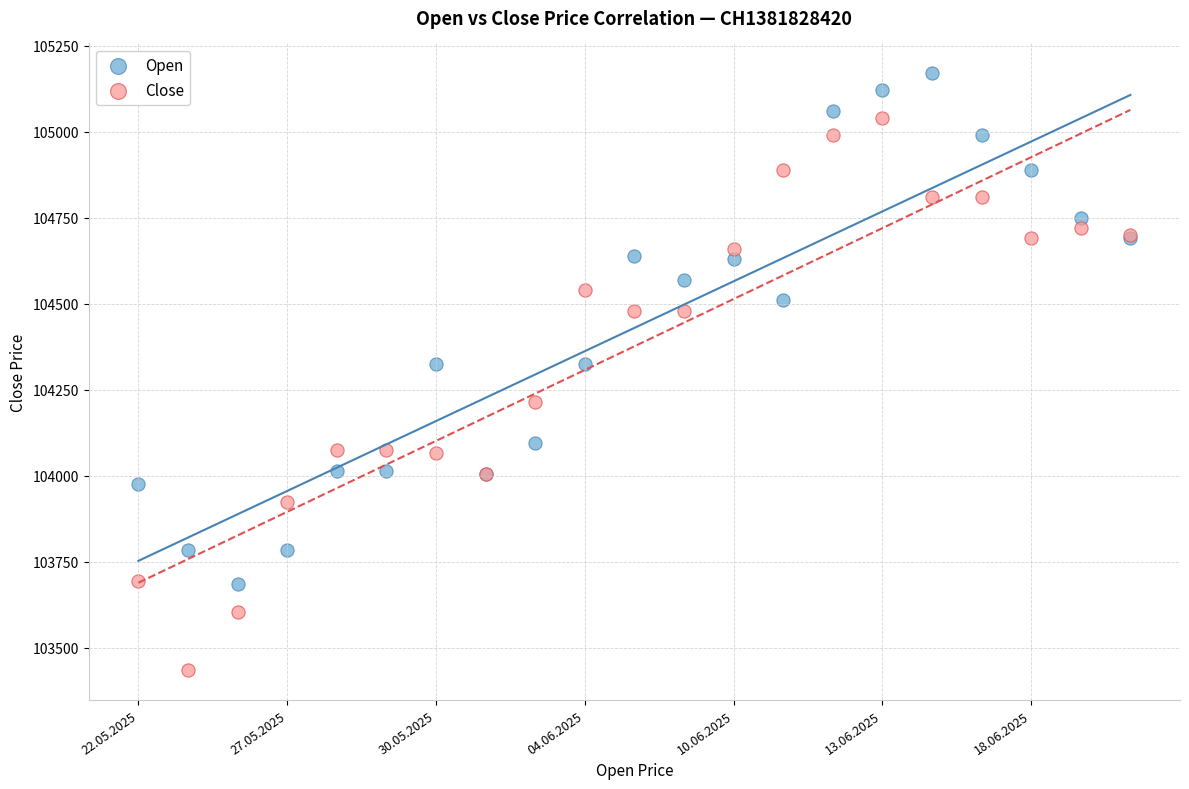

In the Close series, what Y value is closest to 104237?

104215